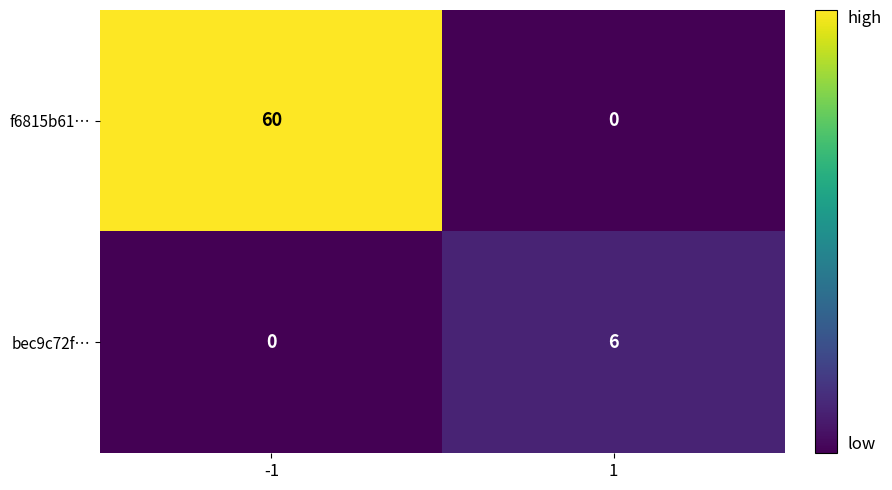

What is the greatest value displayed?

60